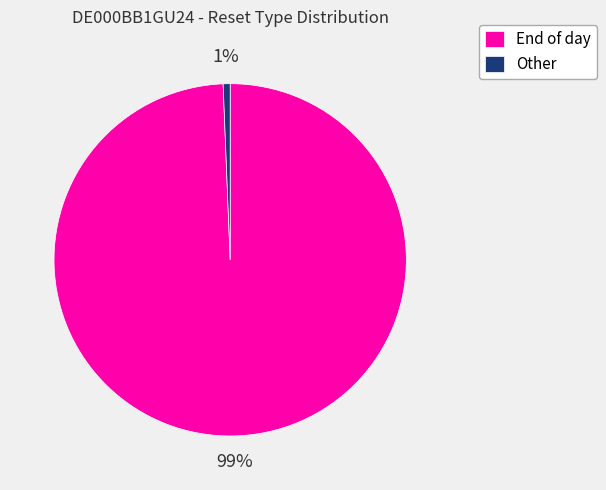

The Other slice represents 1% of the pie. True or false?

True